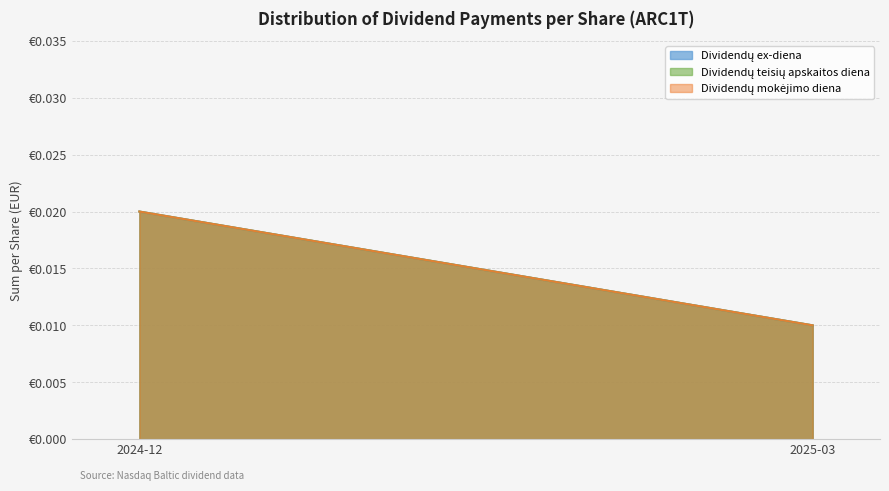

Is the value of Dividendų mokėjimo diena at 2024-12 greater than the value of Dividendų ex-diena at 2025-03?

Yes